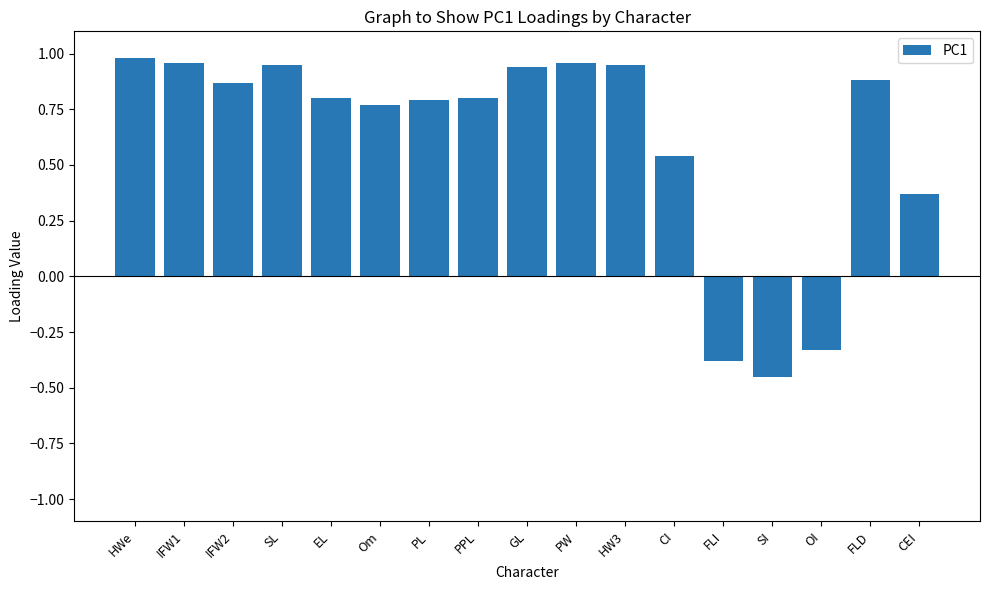

What is the sum of all values?

10.4